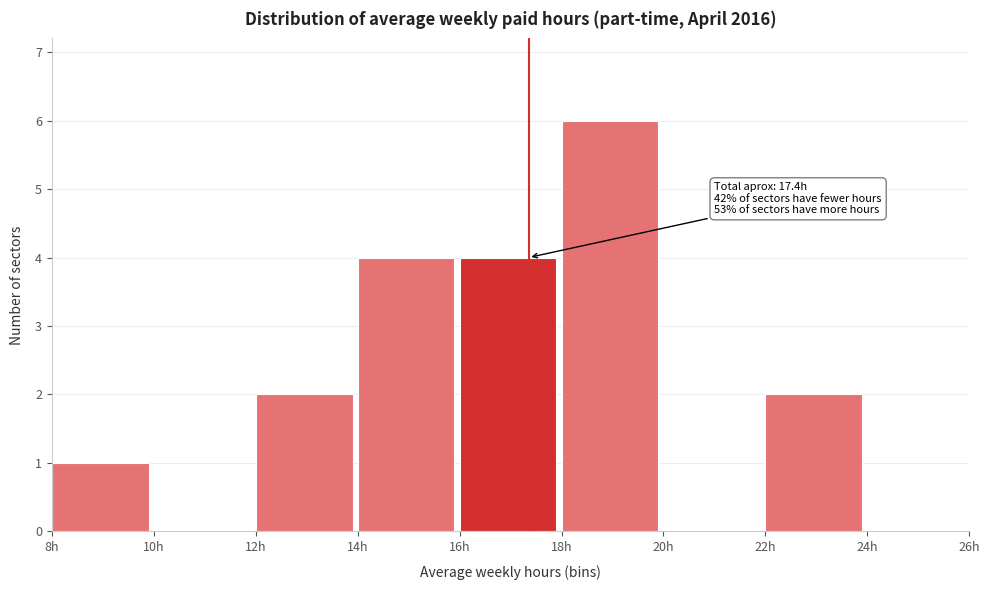

Over which range of the x-axis is the bar tallest?

18 to 20